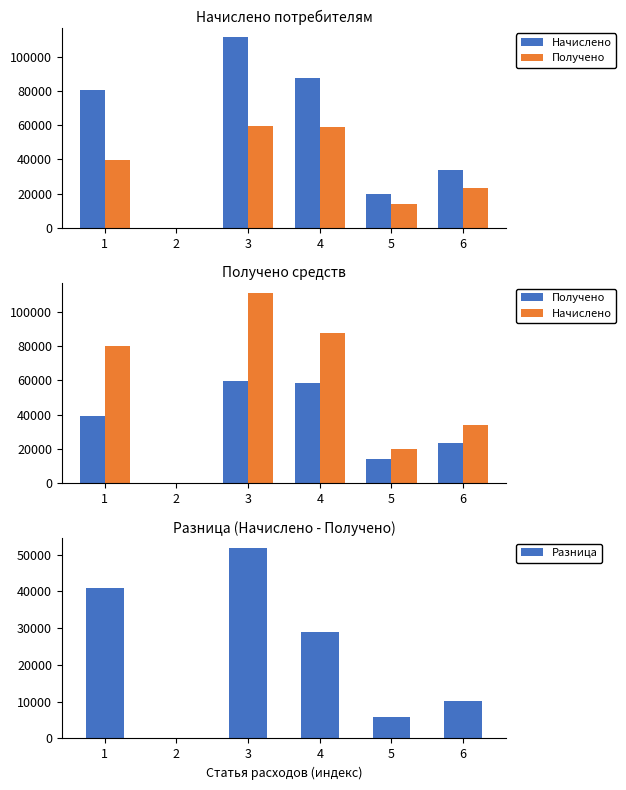

Between 6 and 1, which is larger?

1